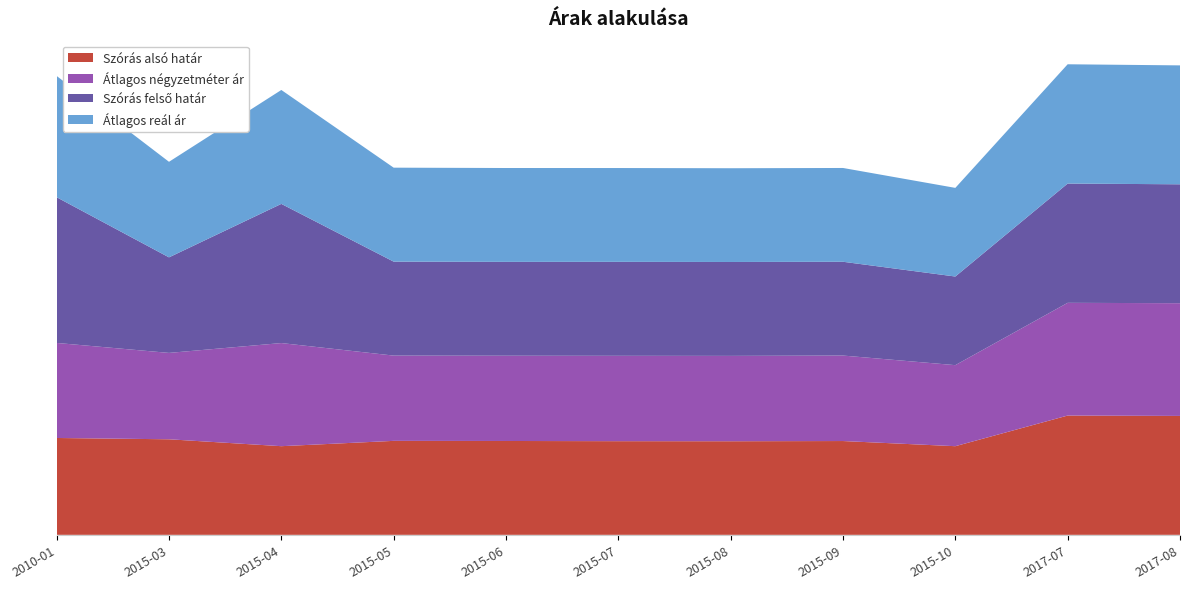

Reading left to right, what are all the values shown in this chart?

Szórás alsó határ: 166678	164442	152563	161718	161517	161176	161056	161414	152538	205273	204636
Átlagos négyzetméter ár: 163573	148648	177476	146734	146734	146924	146924	147115	139473	194000	194000
Szórás felső határ: 250744	164442	239515	161718	161517	161714	161594	161414	152538	205273	204636
Átlagos reál ár: 208711	164442	196039	161718	161517	161445	161325	161414	152538	205273	204636